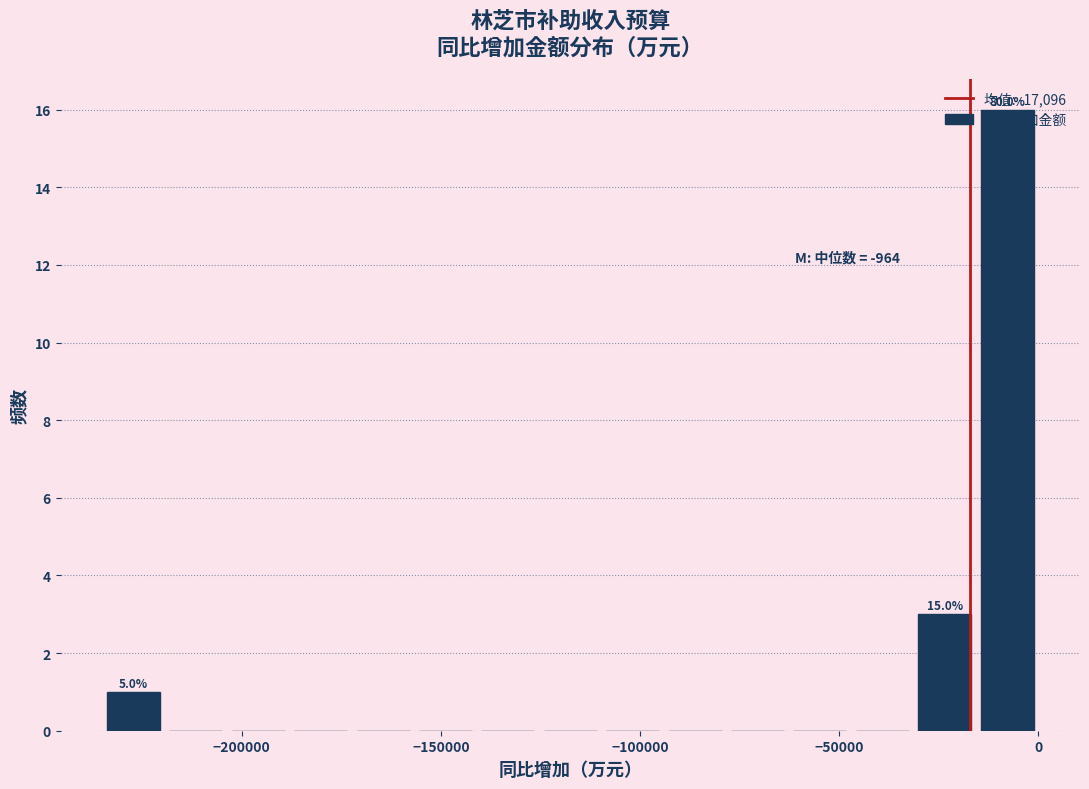

Read against the x-axis, roughly where is the centre of the tallest bar?

-10000